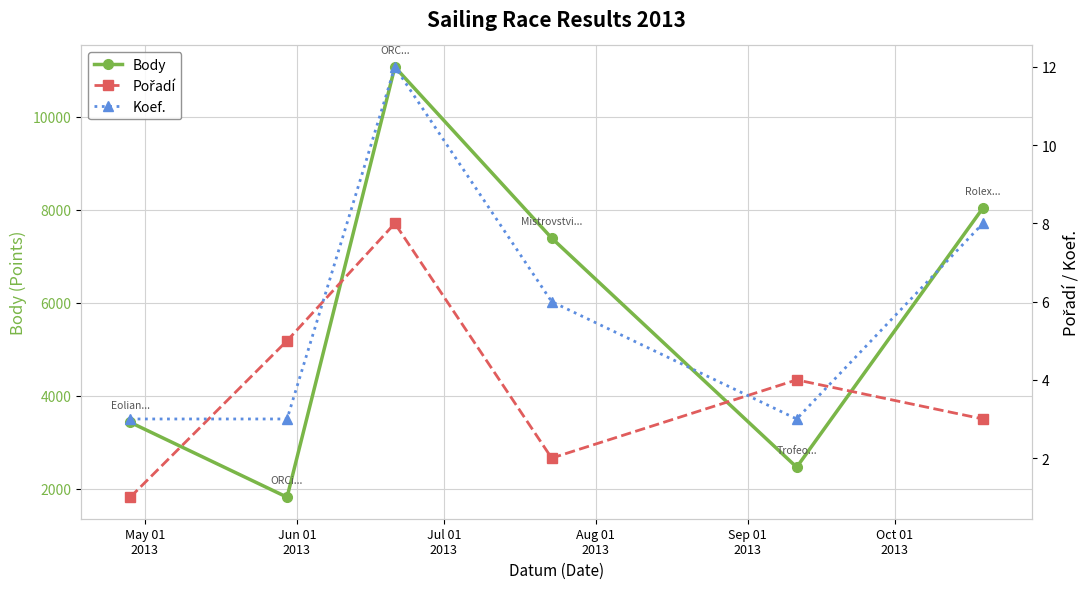

How many lines are shown in the chart?

3